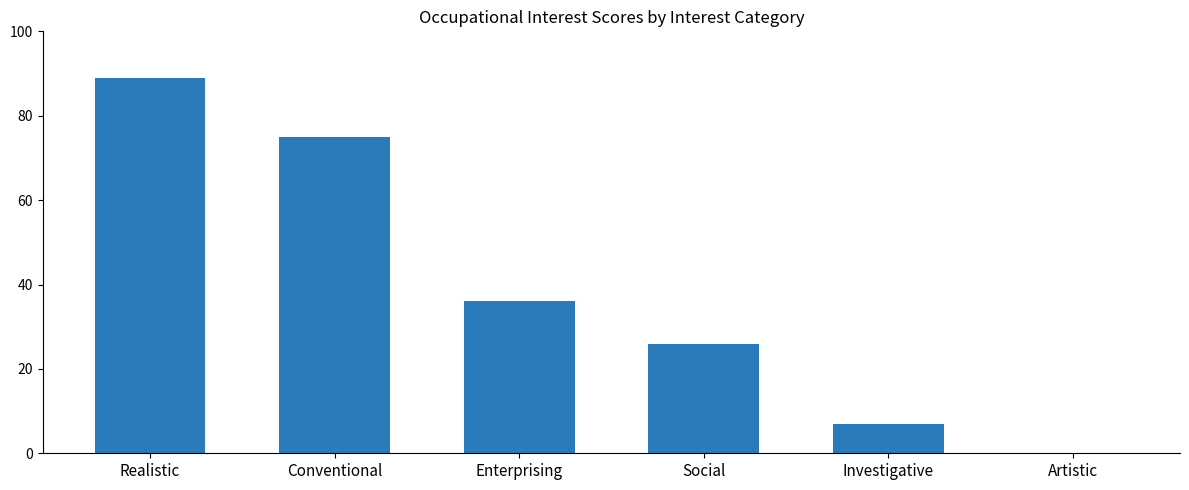

What is the sum of all values?

233